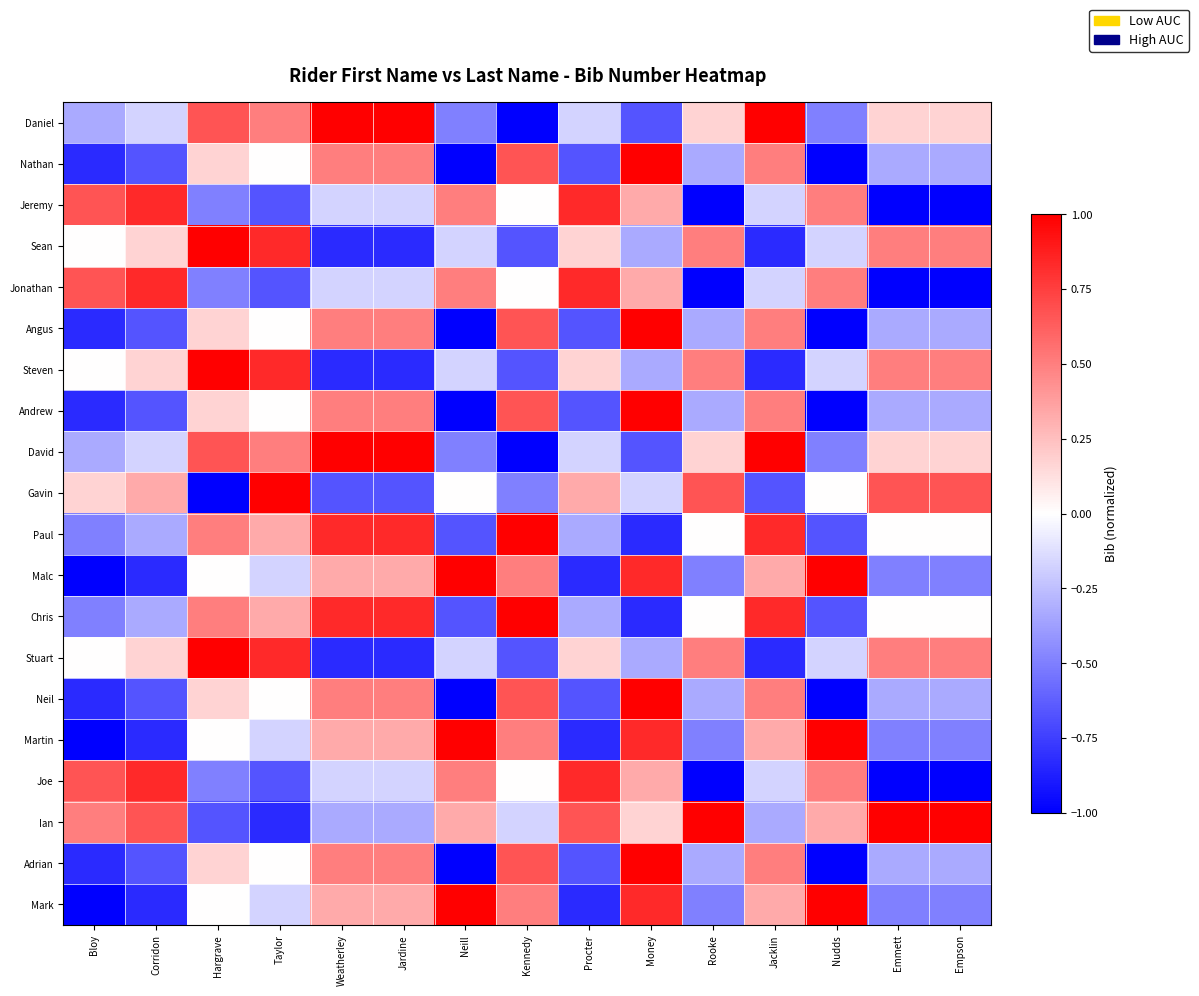

Reading left to right, transcribe all the data shown in this chart.

Daniel: Bloy=-0.3	Corridon=-0.2	Hargrave=0.7	Taylor=0.5	Weatherley=1.0	Jardine=1.0	Neill=-0.5	Kennedy=-1.0	Procter=-0.2	Money=-0.7	Rooke=0.2	Jacklin=1.0	Nudds=-0.5	Emmett=0.2	Empson=0.2
Nathan: Bloy=-0.8	Corridon=-0.7	Hargrave=0.2	Taylor=0.0	Weatherley=0.5	Jardine=0.5	Neill=-1.0	Kennedy=0.7	Procter=-0.7	Money=1.0	Rooke=-0.3	Jacklin=0.5	Nudds=-1.0	Emmett=-0.3	Empson=-0.3
Jeremy: Bloy=0.7	Corridon=0.8	Hargrave=-0.5	Taylor=-0.7	Weatherley=-0.2	Jardine=-0.2	Neill=0.5	Kennedy=0.0	Procter=0.8	Money=0.3	Rooke=-1.0	Jacklin=-0.2	Nudds=0.5	Emmett=-1.0	Empson=-1.0
Sean: Bloy=0.0	Corridon=0.2	Hargrave=1.0	Taylor=0.8	Weatherley=-0.8	Jardine=-0.8	Neill=-0.2	Kennedy=-0.7	Procter=0.2	Money=-0.3	Rooke=0.5	Jacklin=-0.8	Nudds=-0.2	Emmett=0.5	Empson=0.5
Jonathan: Bloy=0.7	Corridon=0.8	Hargrave=-0.5	Taylor=-0.7	Weatherley=-0.2	Jardine=-0.2	Neill=0.5	Kennedy=0.0	Procter=0.8	Money=0.3	Rooke=-1.0	Jacklin=-0.2	Nudds=0.5	Emmett=-1.0	Empson=-1.0
Angus: Bloy=-0.8	Corridon=-0.7	Hargrave=0.2	Taylor=0.0	Weatherley=0.5	Jardine=0.5	Neill=-1.0	Kennedy=0.7	Procter=-0.7	Money=1.0	Rooke=-0.3	Jacklin=0.5	Nudds=-1.0	Emmett=-0.3	Empson=-0.3
Steven: Bloy=0.0	Corridon=0.2	Hargrave=1.0	Taylor=0.8	Weatherley=-0.8	Jardine=-0.8	Neill=-0.2	Kennedy=-0.7	Procter=0.2	Money=-0.3	Rooke=0.5	Jacklin=-0.8	Nudds=-0.2	Emmett=0.5	Empson=0.5
Andrew: Bloy=-0.8	Corridon=-0.7	Hargrave=0.2	Taylor=0.0	Weatherley=0.5	Jardine=0.5	Neill=-1.0	Kennedy=0.7	Procter=-0.7	Money=1.0	Rooke=-0.3	Jacklin=0.5	Nudds=-1.0	Emmett=-0.3	Empson=-0.3
David: Bloy=-0.3	Corridon=-0.2	Hargrave=0.7	Taylor=0.5	Weatherley=1.0	Jardine=1.0	Neill=-0.5	Kennedy=-1.0	Procter=-0.2	Money=-0.7	Rooke=0.2	Jacklin=1.0	Nudds=-0.5	Emmett=0.2	Empson=0.2
Gavin: Bloy=0.2	Corridon=0.3	Hargrave=-1.0	Taylor=1.0	Weatherley=-0.7	Jardine=-0.7	Neill=0.0	Kennedy=-0.5	Procter=0.3	Money=-0.2	Rooke=0.7	Jacklin=-0.7	Nudds=0.0	Emmett=0.7	Empson=0.7
Paul: Bloy=-0.5	Corridon=-0.3	Hargrave=0.5	Taylor=0.3	Weatherley=0.8	Jardine=0.8	Neill=-0.7	Kennedy=1.0	Procter=-0.3	Money=-0.8	Rooke=0.0	Jacklin=0.8	Nudds=-0.7	Emmett=0.0	Empson=0.0
Malc: Bloy=-1.0	Corridon=-0.8	Hargrave=0.0	Taylor=-0.2	Weatherley=0.3	Jardine=0.3	Neill=1.0	Kennedy=0.5	Procter=-0.8	Money=0.8	Rooke=-0.5	Jacklin=0.3	Nudds=1.0	Emmett=-0.5	Empson=-0.5
Chris: Bloy=-0.5	Corridon=-0.3	Hargrave=0.5	Taylor=0.3	Weatherley=0.8	Jardine=0.8	Neill=-0.7	Kennedy=1.0	Procter=-0.3	Money=-0.8	Rooke=0.0	Jacklin=0.8	Nudds=-0.7	Emmett=0.0	Empson=0.0
Stuart: Bloy=0.0	Corridon=0.2	Hargrave=1.0	Taylor=0.8	Weatherley=-0.8	Jardine=-0.8	Neill=-0.2	Kennedy=-0.7	Procter=0.2	Money=-0.3	Rooke=0.5	Jacklin=-0.8	Nudds=-0.2	Emmett=0.5	Empson=0.5
Neil: Bloy=-0.8	Corridon=-0.7	Hargrave=0.2	Taylor=0.0	Weatherley=0.5	Jardine=0.5	Neill=-1.0	Kennedy=0.7	Procter=-0.7	Money=1.0	Rooke=-0.3	Jacklin=0.5	Nudds=-1.0	Emmett=-0.3	Empson=-0.3
Martin: Bloy=-1.0	Corridon=-0.8	Hargrave=0.0	Taylor=-0.2	Weatherley=0.3	Jardine=0.3	Neill=1.0	Kennedy=0.5	Procter=-0.8	Money=0.8	Rooke=-0.5	Jacklin=0.3	Nudds=1.0	Emmett=-0.5	Empson=-0.5
Joe: Bloy=0.7	Corridon=0.8	Hargrave=-0.5	Taylor=-0.7	Weatherley=-0.2	Jardine=-0.2	Neill=0.5	Kennedy=0.0	Procter=0.8	Money=0.3	Rooke=-1.0	Jacklin=-0.2	Nudds=0.5	Emmett=-1.0	Empson=-1.0
Ian: Bloy=0.5	Corridon=0.7	Hargrave=-0.7	Taylor=-0.8	Weatherley=-0.3	Jardine=-0.3	Neill=0.3	Kennedy=-0.2	Procter=0.7	Money=0.2	Rooke=1.0	Jacklin=-0.3	Nudds=0.3	Emmett=1.0	Empson=1.0
Adrian: Bloy=-0.8	Corridon=-0.7	Hargrave=0.2	Taylor=0.0	Weatherley=0.5	Jardine=0.5	Neill=-1.0	Kennedy=0.7	Procter=-0.7	Money=1.0	Rooke=-0.3	Jacklin=0.5	Nudds=-1.0	Emmett=-0.3	Empson=-0.3
Mark: Bloy=-1.0	Corridon=-0.8	Hargrave=0.0	Taylor=-0.2	Weatherley=0.3	Jardine=0.3	Neill=1.0	Kennedy=0.5	Procter=-0.8	Money=0.8	Rooke=-0.5	Jacklin=0.3	Nudds=1.0	Emmett=-0.5	Empson=-0.5